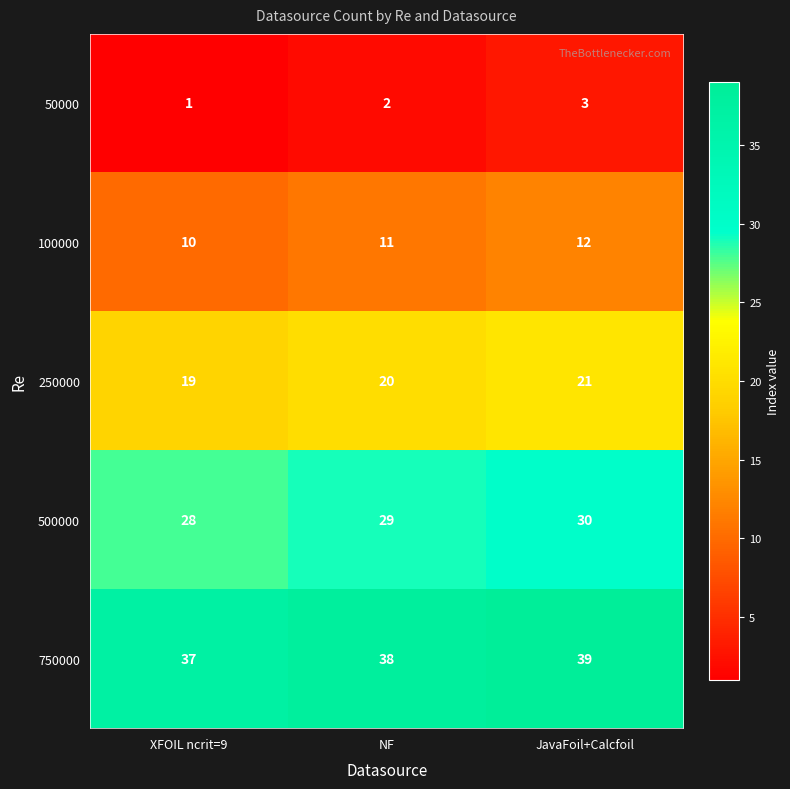

At which category is the sum across all series the highest?

JavaFoil+Calcfoil